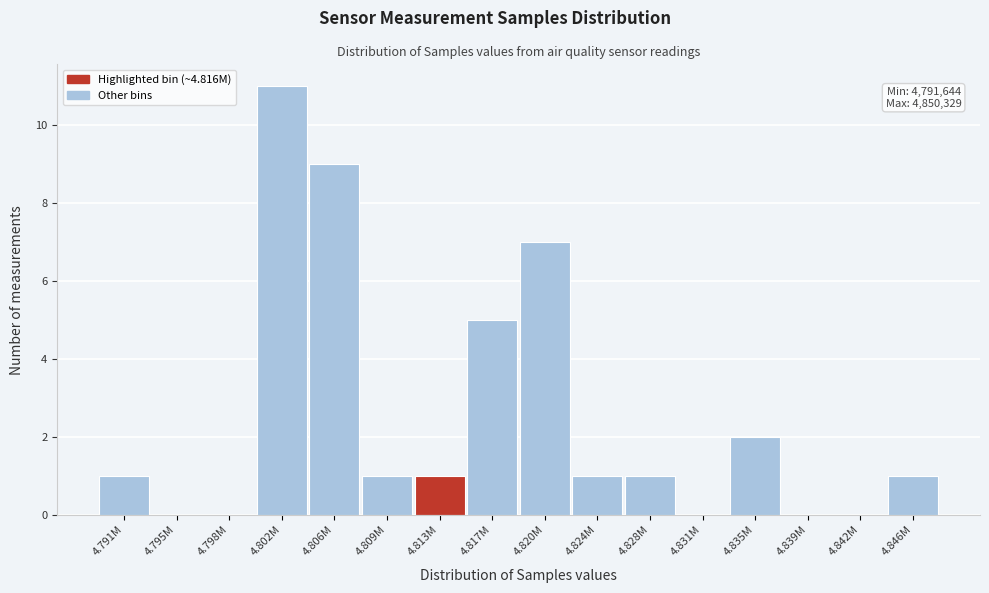

Reading left to right, transcribe all the data shown in this chart.

4.791M=1	4.795M=0	4.798M=0	4.802M=11	4.806M=9	4.809M=1	4.813M=1	4.817M=5	4.820M=7	4.824M=1	4.828M=1	4.831M=0	4.835M=2	4.839M=0	4.842M=0	4.846M=1